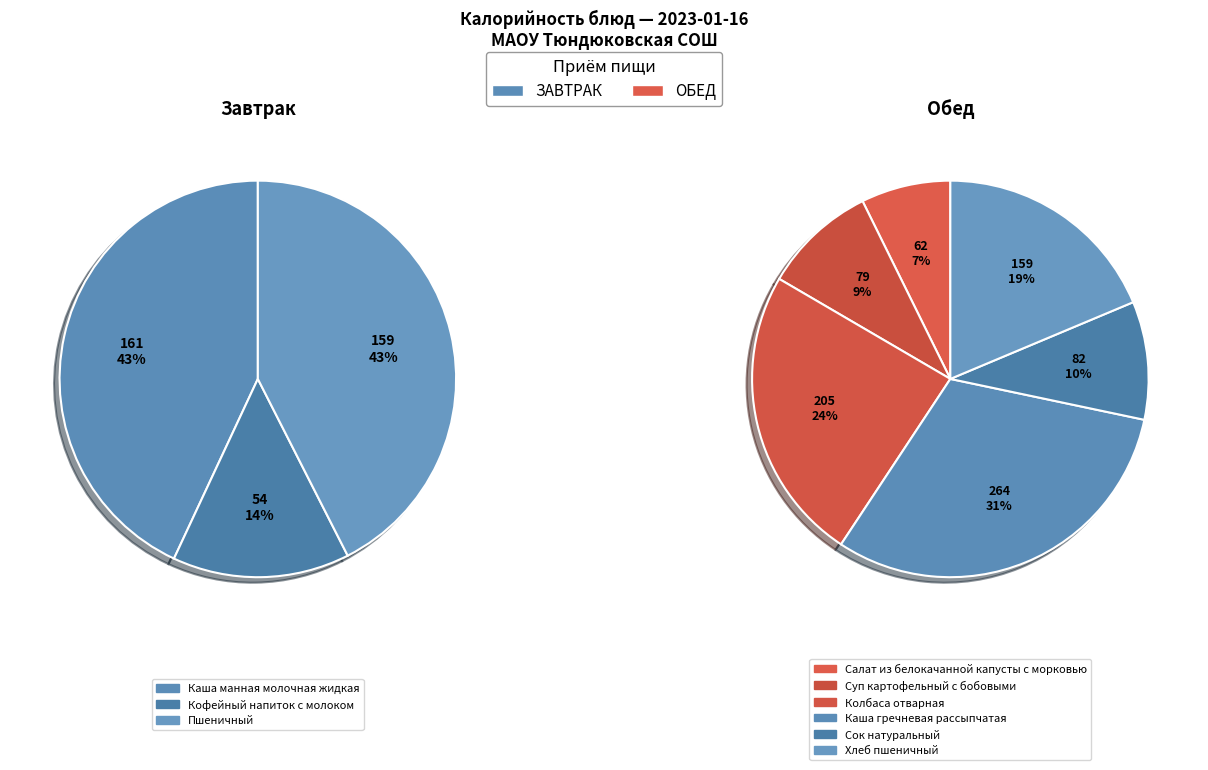

Does any single category account for the majority?

No